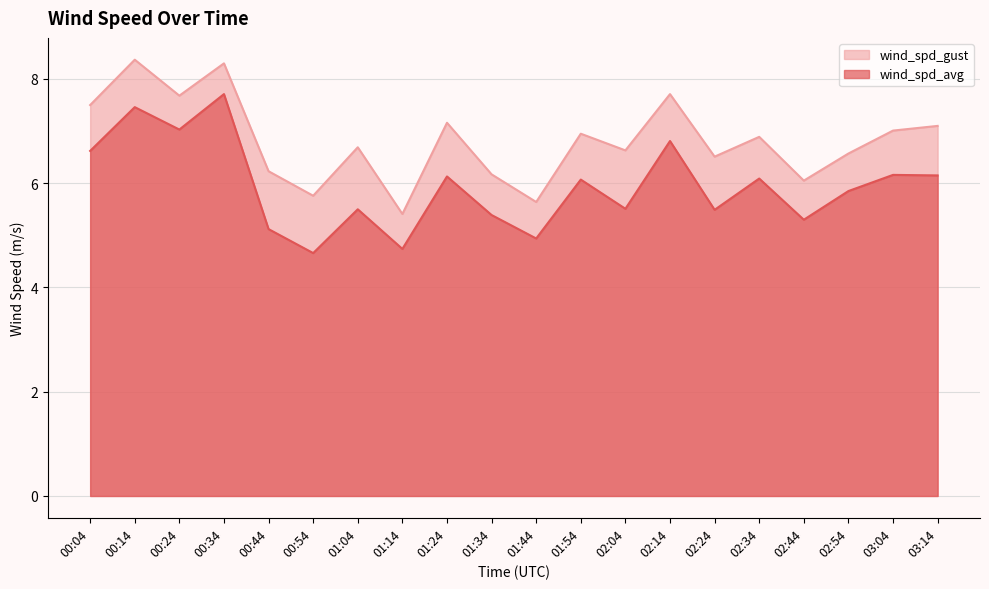

Reading right to left, transcribe all the data shown in this chart.

wind_spd_avg: 6.2	6.2	5.8	5.3	6.1	5.5	6.8	5.5	6.1	4.9	5.4	6.1	4.7	5.5	4.7	5.1	7.7	7.0	7.5	6.6
wind_spd_gust: 7.1	7.0	6.6	6.0	6.9	6.5	7.7	6.6	7.0	5.6	6.2	7.2	5.4	6.7	5.8	6.2	8.3	7.7	8.4	7.5